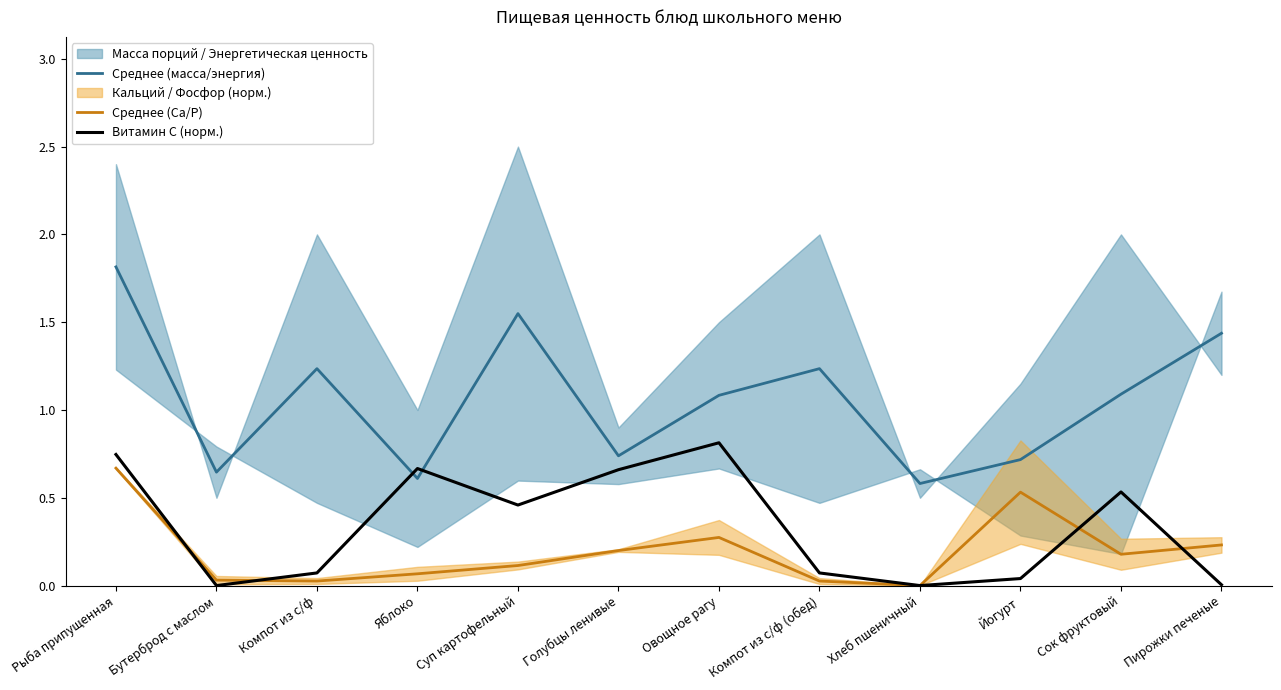

Between Рыба припущенная and Йогурт, which is larger?

Рыба припущенная